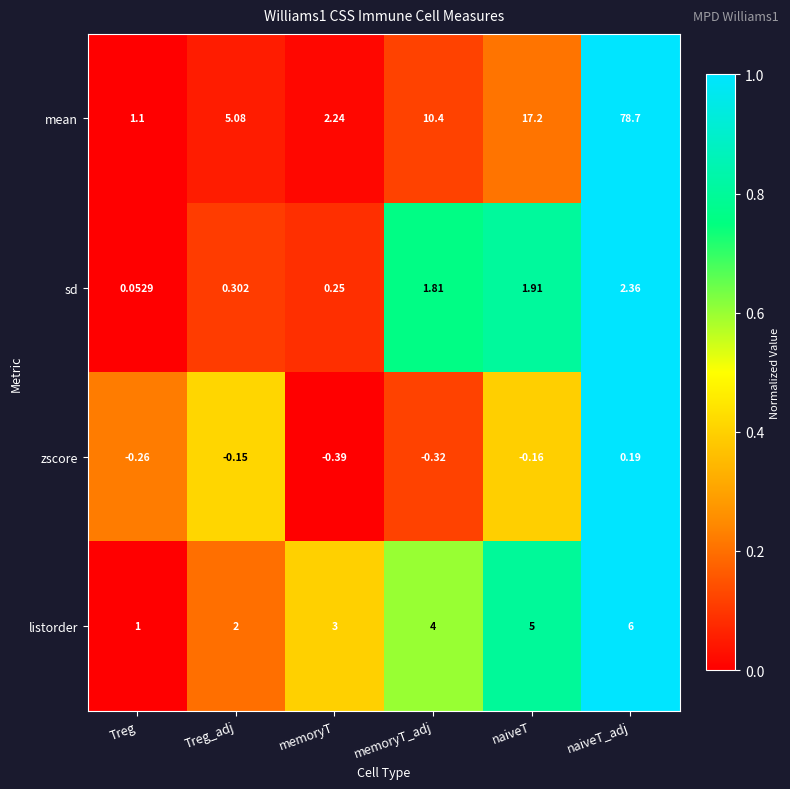

Between memoryT and memoryT_adj, which series saw the biggest shift?

mean